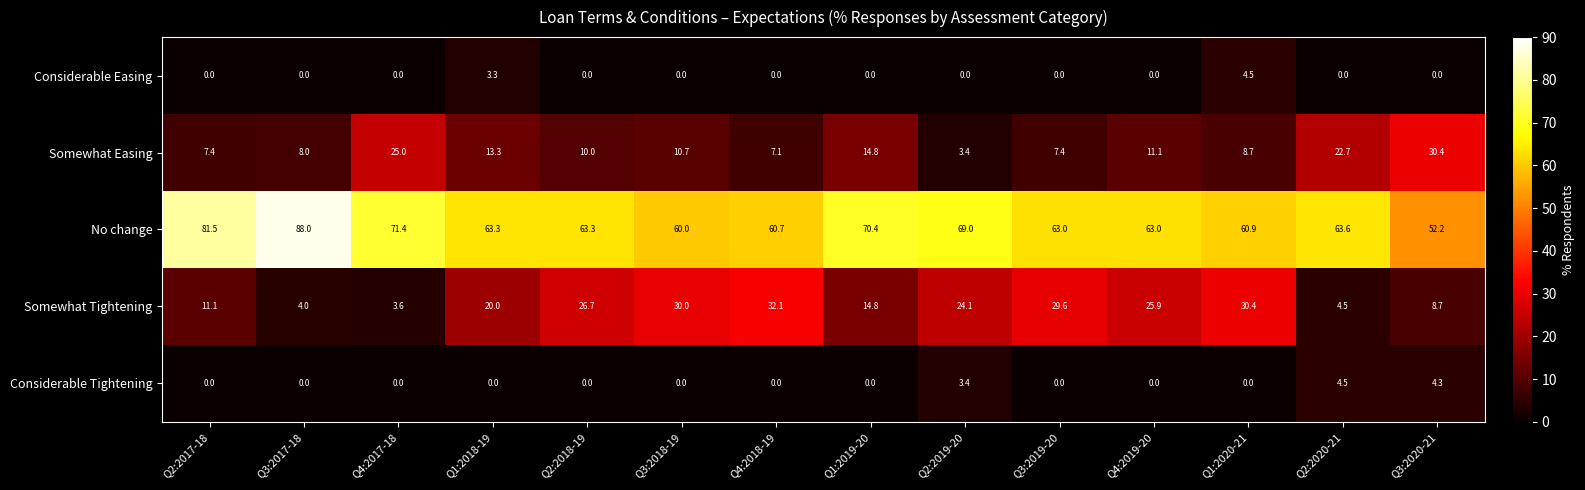

Is it true that Somewhat Easing equals 6.5 at Q1:2019-20?

False